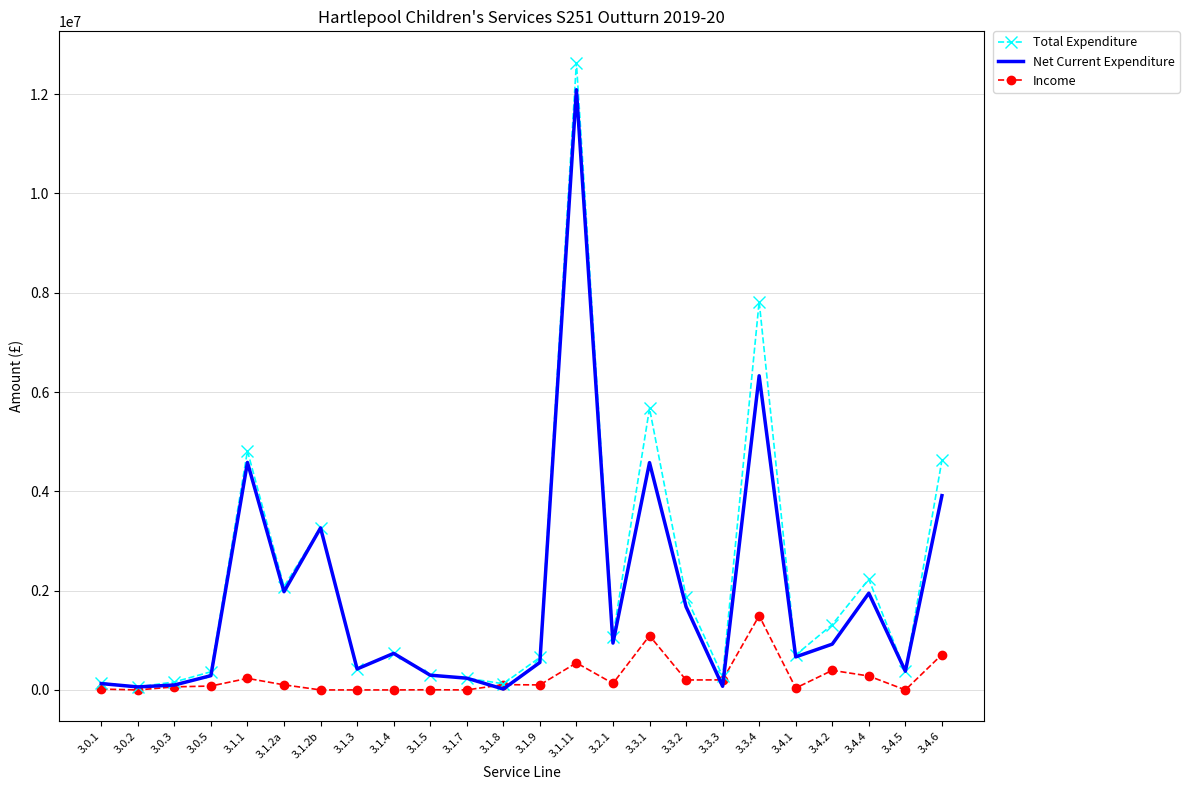

At which label is Income closest to 747541?

3.4.6